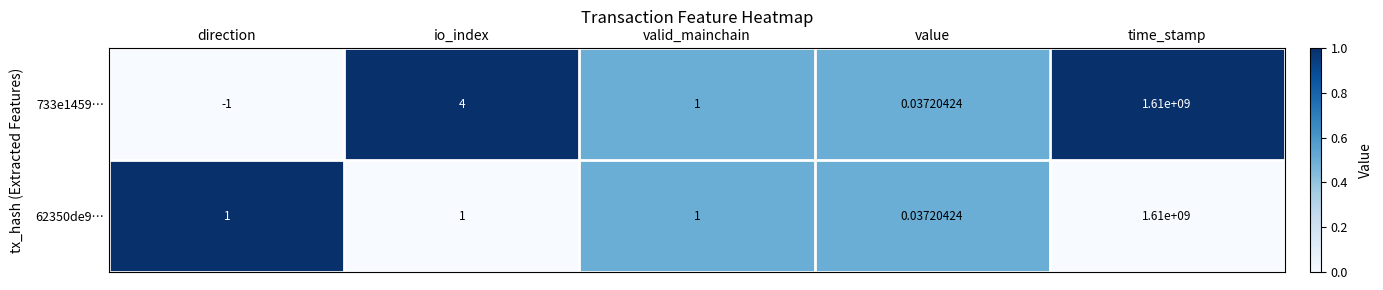

Count the number of categories in the chart.

5